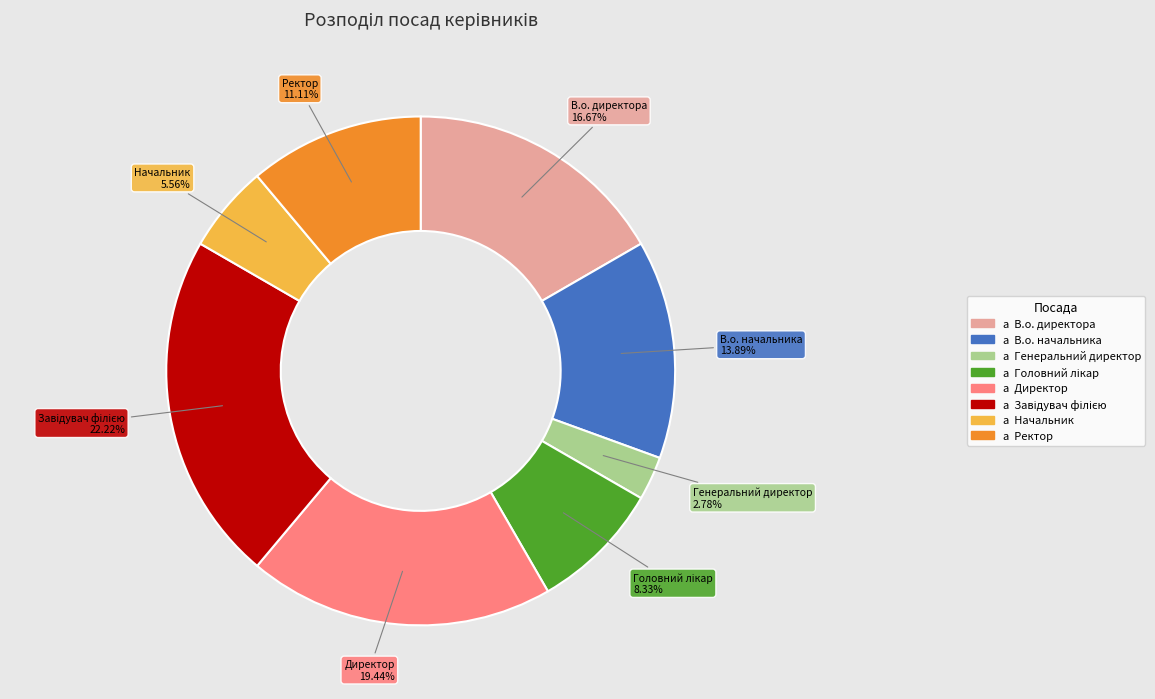

Is there a majority slice in this chart?

No